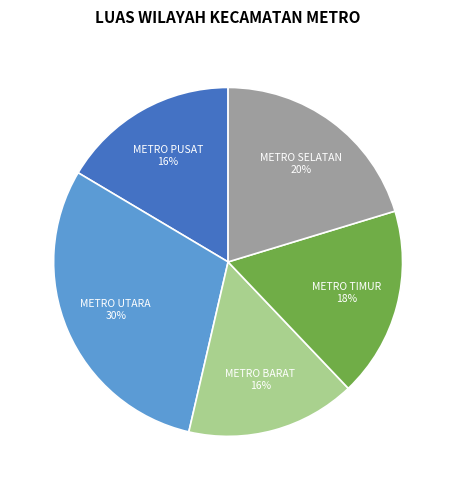

Which slice is the largest?

METRO UTARA